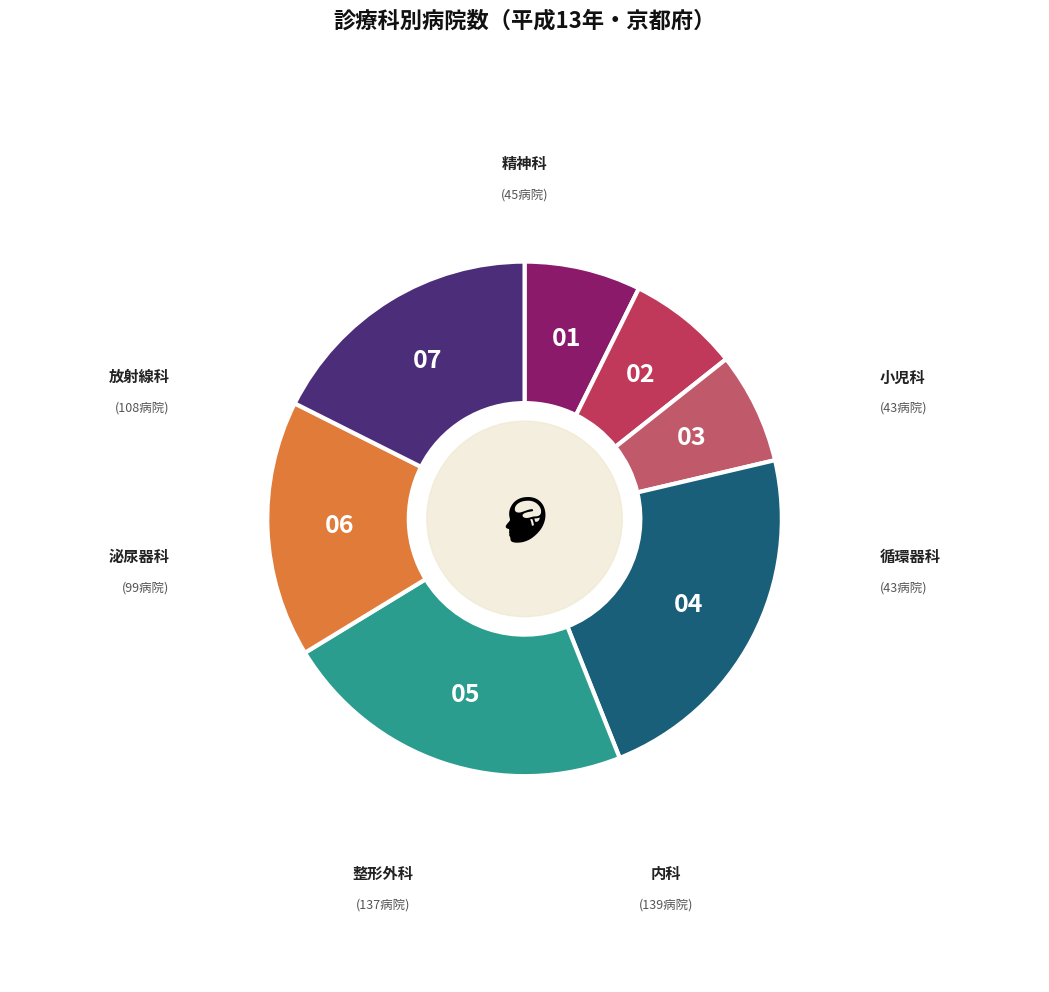

What is the largest slice in the pie chart?

内科